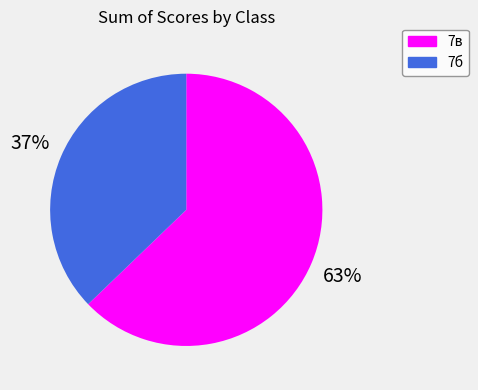

Is there any slice that represents more than half of the pie?

Yes